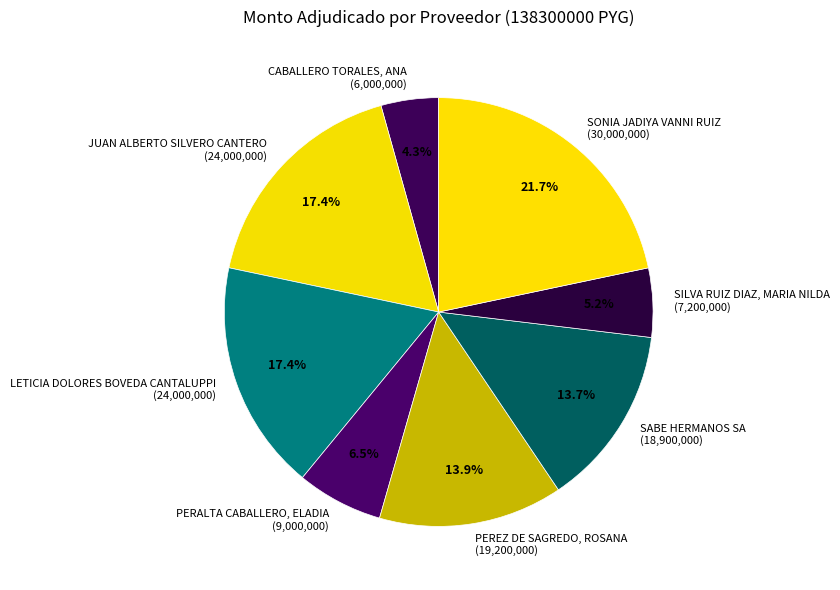

Between PEREZ DE SAGREDO, ROSANA and SONIA JADIYA VANNI RUIZ, which is larger?

SONIA JADIYA VANNI RUIZ